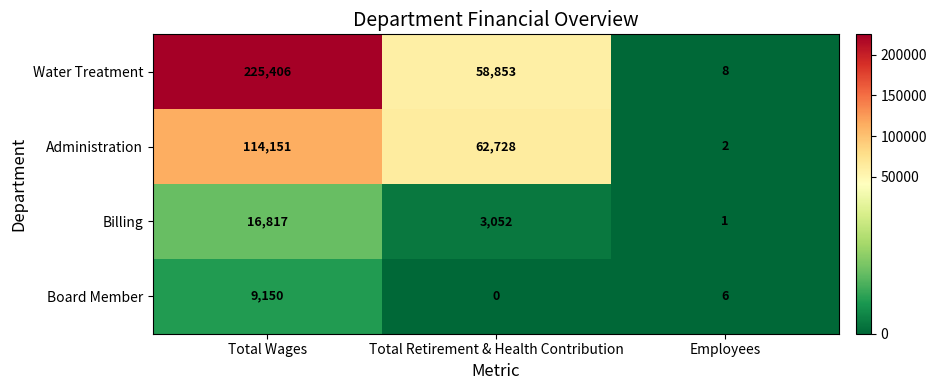

Which series has the widest spread of values?

Water Treatment